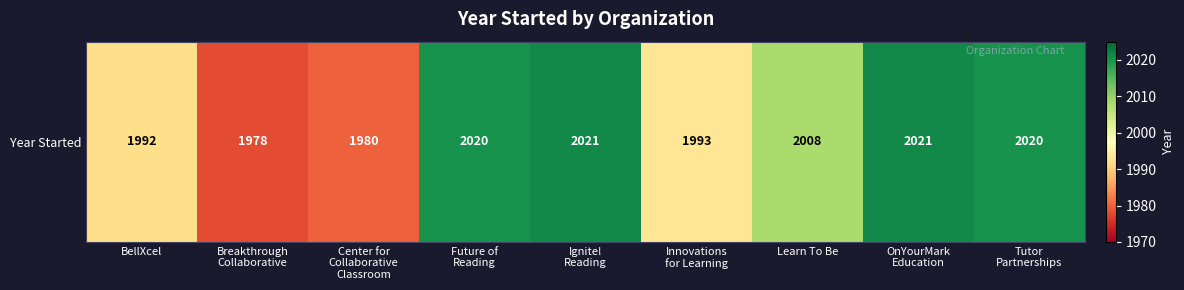

Is it true that the value at Learn To Be is 2008?

True